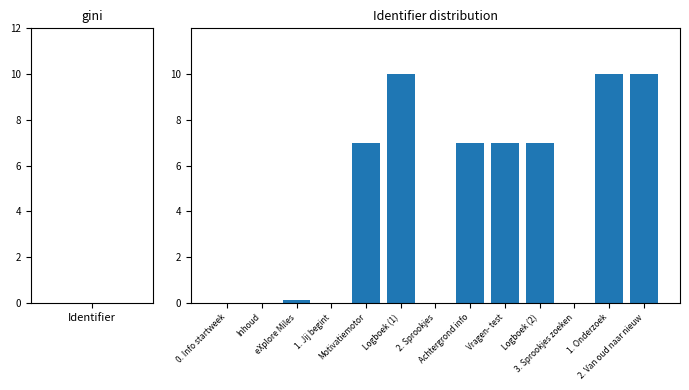

What is the maximum value shown in the chart?

10.0